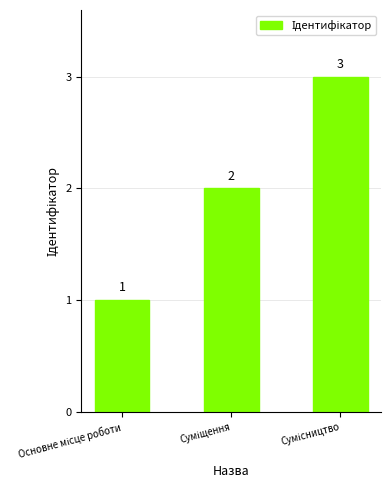

Does the chart contain stacked bars?

No